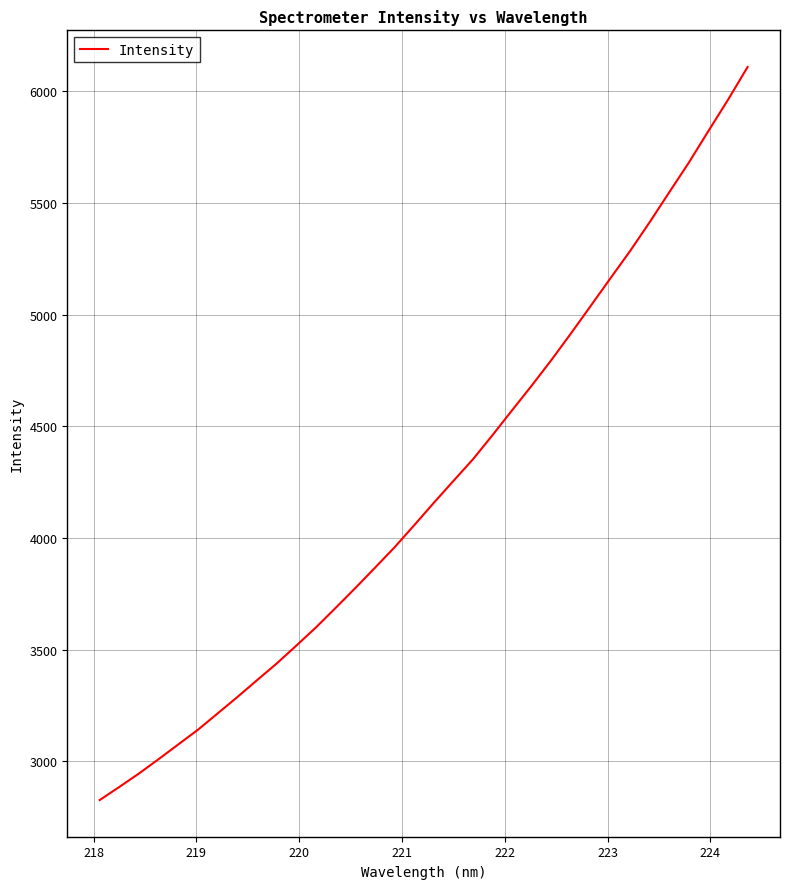

What is the maximum value shown in the chart?

6108.9